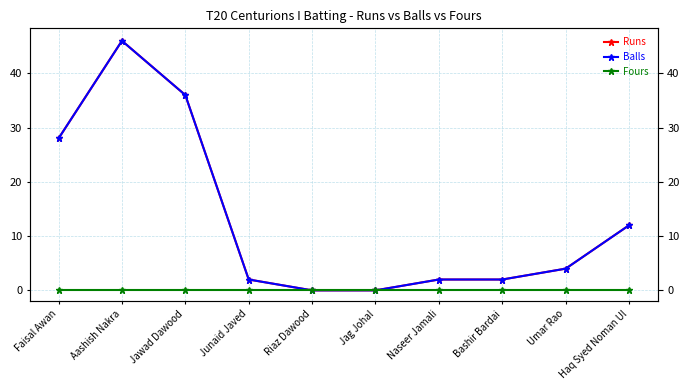

What is the value of the Balls point at the 2nd from the left?

46